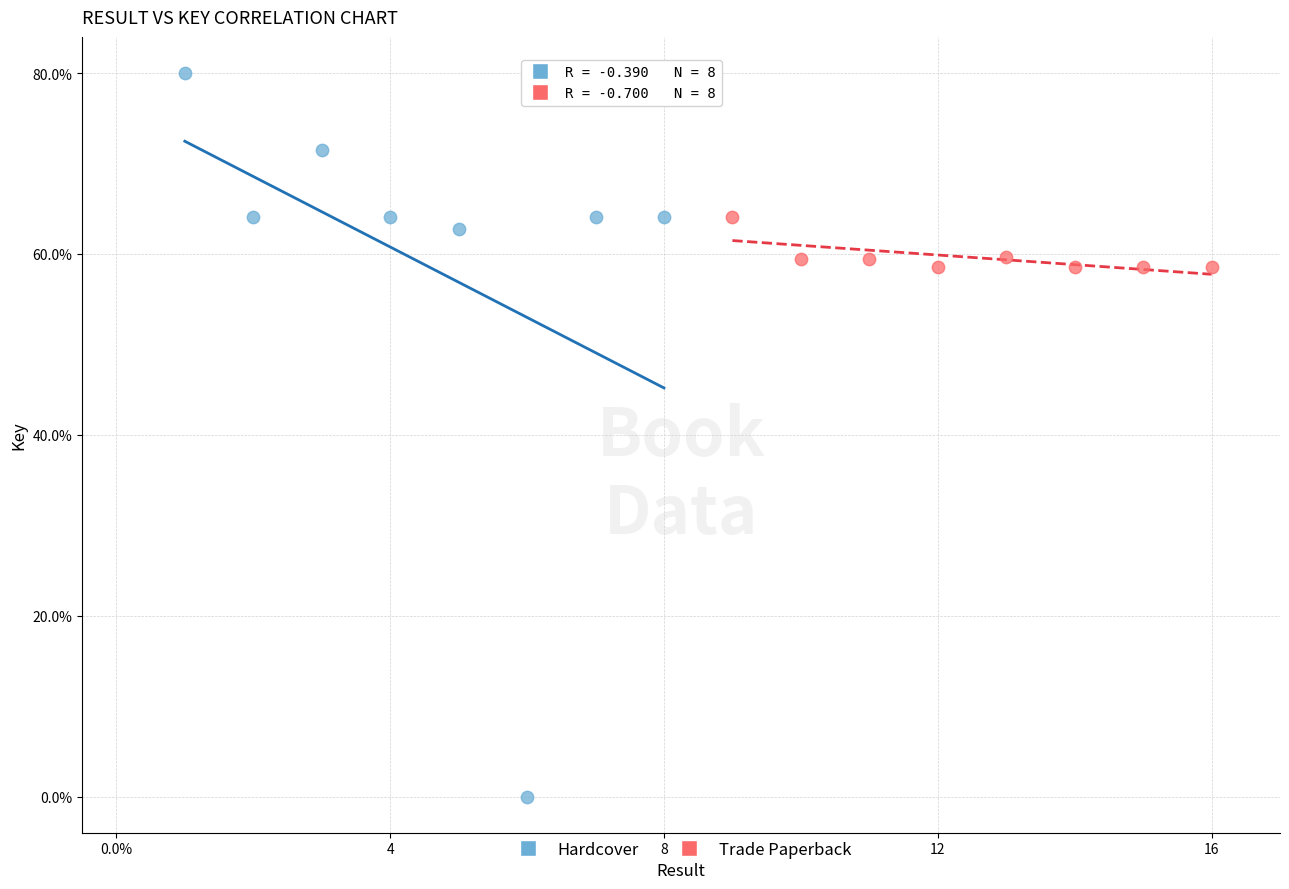

Which series has the widest spread of Y values?

Hardcover